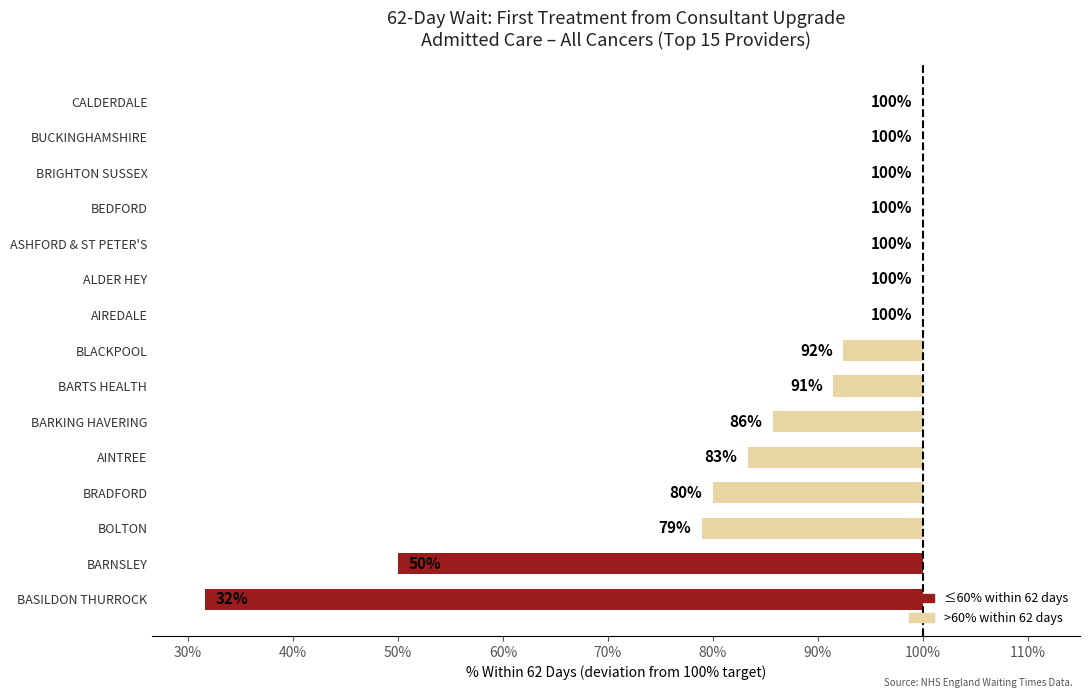

Are the bars horizontal?

Yes